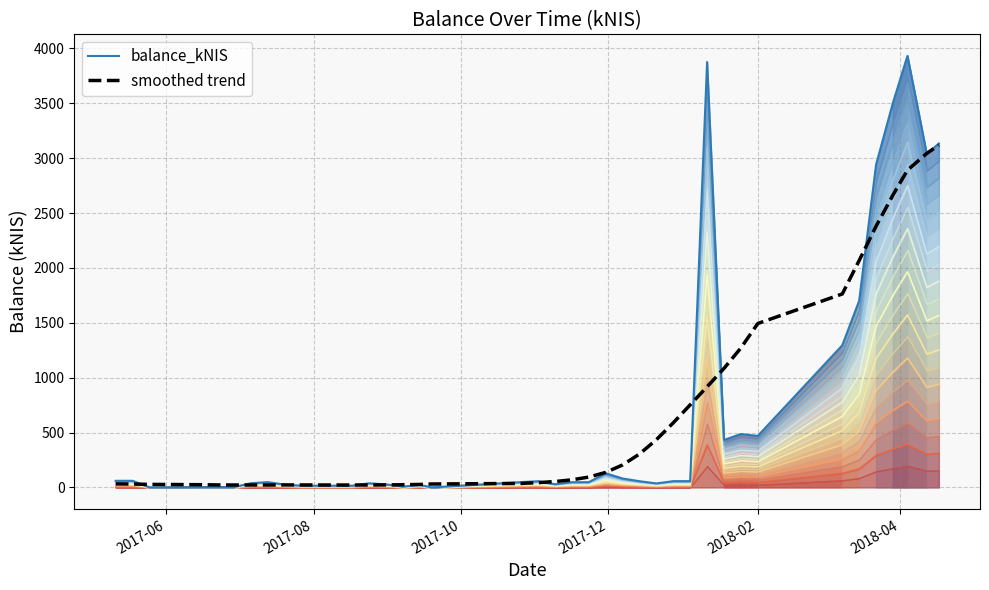

What is the minimum value for smoothed trend?

21.6